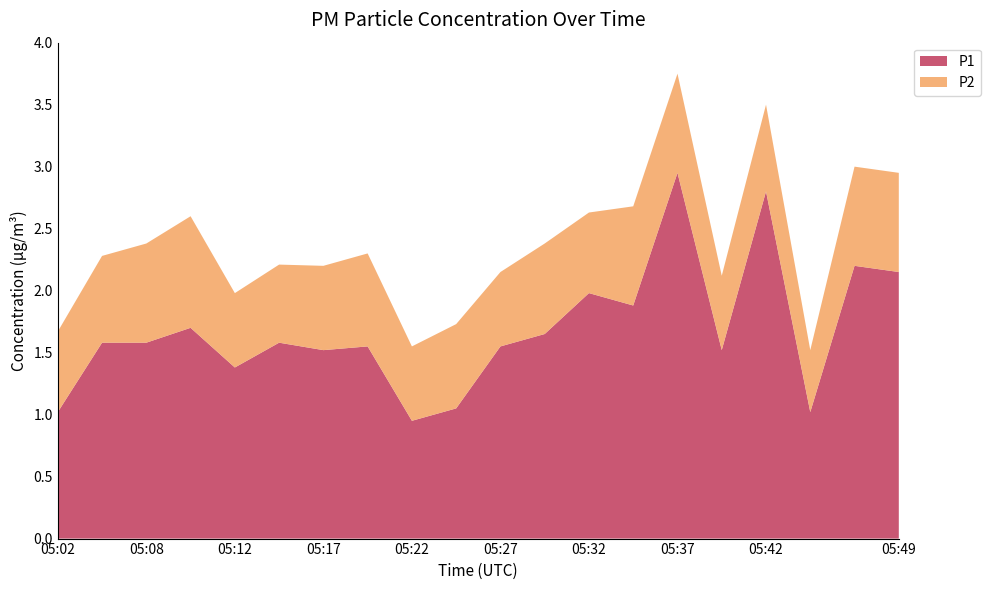

Reading right to left, extract all data points from this chart.

P1: 05:49=2.1	05:47=2.2	05:44=1.0	05:42=2.8	05:39=1.5	05:37=3.0	05:34=1.9	05:32=2.0	05:29=1.6	05:27=1.6	05:25=1.1	05:22=0.9	05:20=1.6	05:17=1.5	05:15=1.6	05:12=1.4	05:10=1.7	05:08=1.6	05:05=1.6	05:02=1.0
P2: 05:49=0.8	05:47=0.8	05:44=0.5	05:42=0.7	05:39=0.6	05:37=0.8	05:34=0.8	05:32=0.7	05:29=0.7	05:27=0.6	05:25=0.7	05:22=0.6	05:20=0.8	05:17=0.7	05:15=0.6	05:12=0.6	05:10=0.9	05:08=0.8	05:05=0.7	05:02=0.7